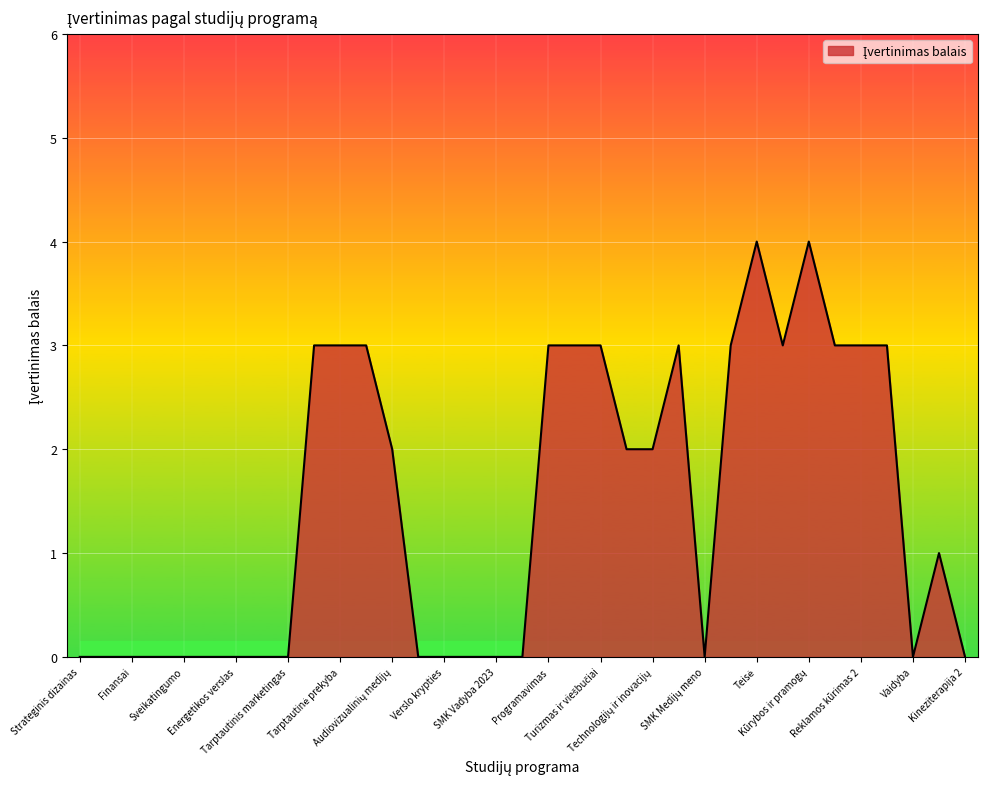

How many lines are shown in the chart?

1